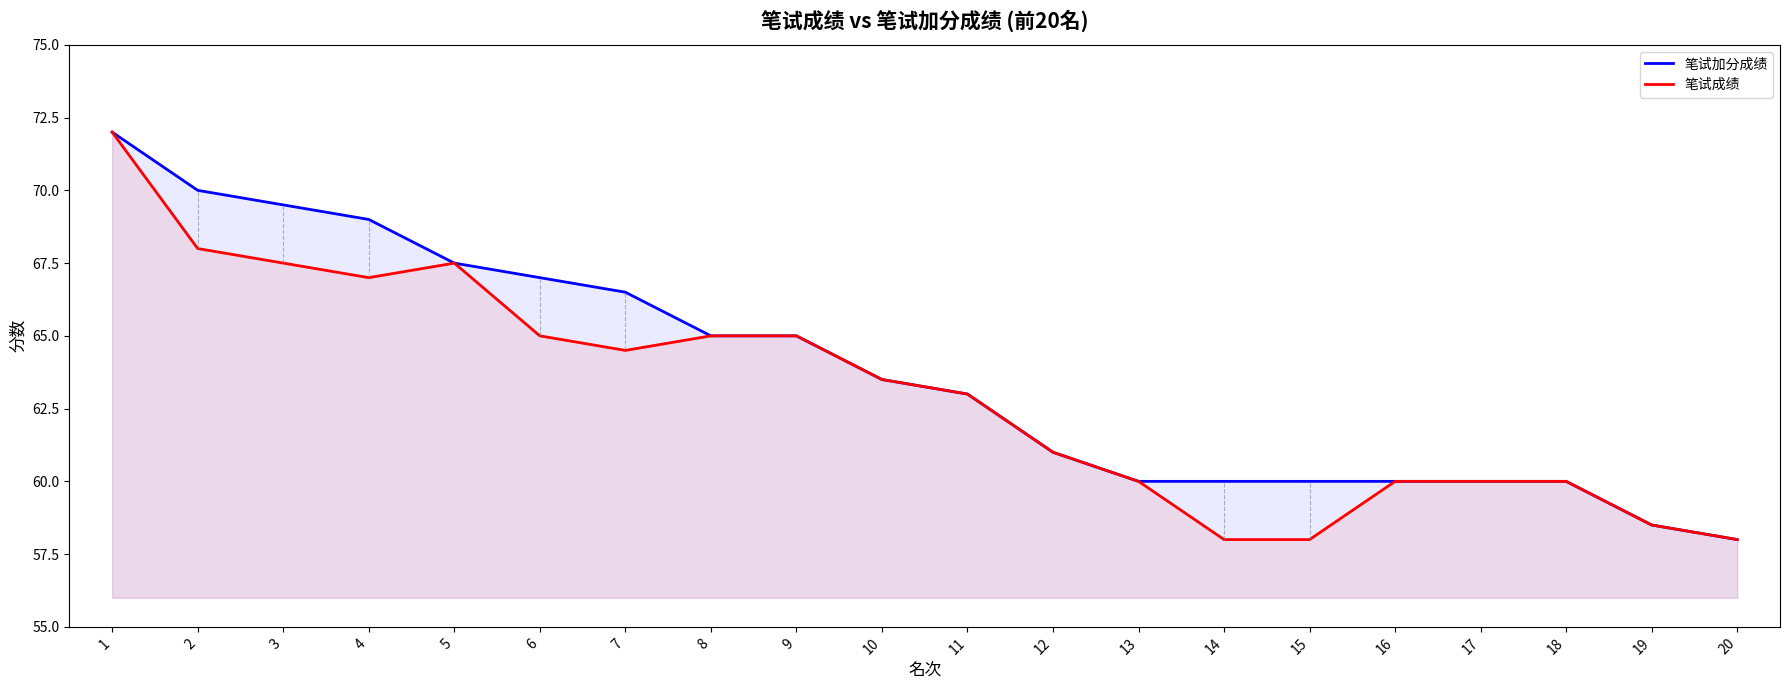

What is the difference between the second highest and minimum values in the 笔试成绩 series?

10.0